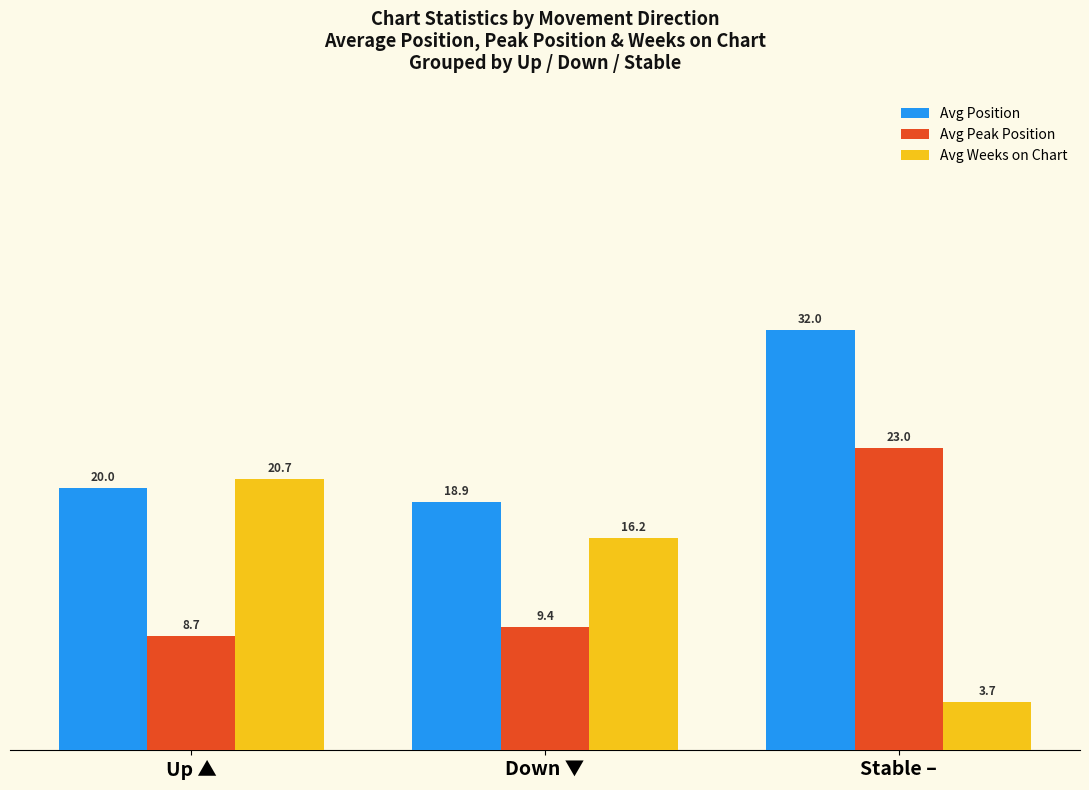

What is the value of the Avg Weeks on Chart bar at the 3rd from the left?

3.7